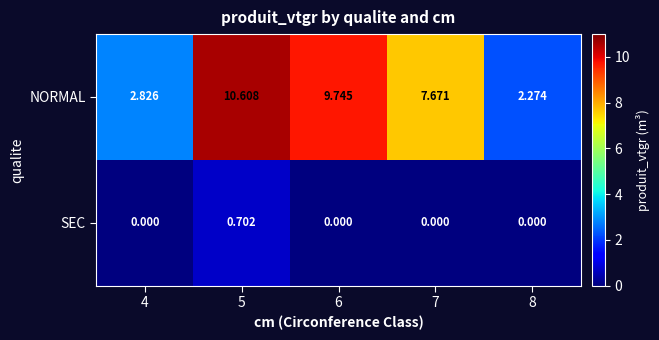

Count the number of categories in the chart.

5